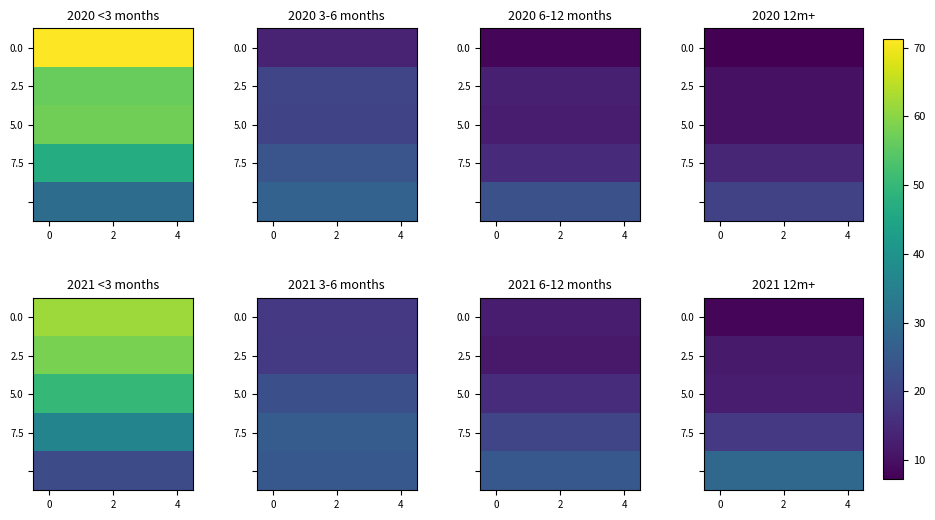

Is the value of 7.5 at 2 greater than the value of 5.0 at 0?

Yes